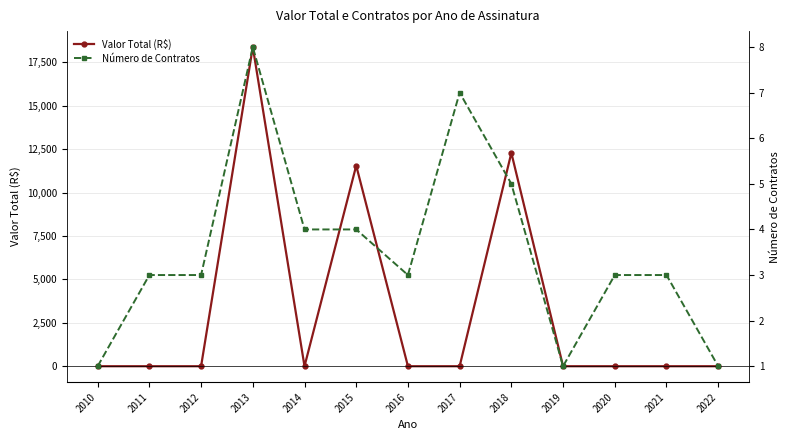

What is the maximum value for Valor Total (R$)?

18375.0